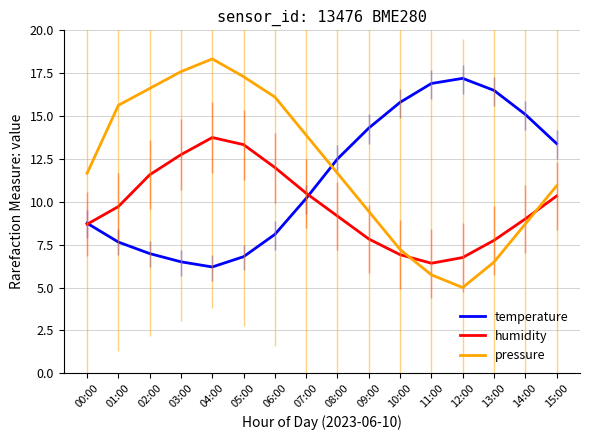

Count the number of categories in the chart.

16